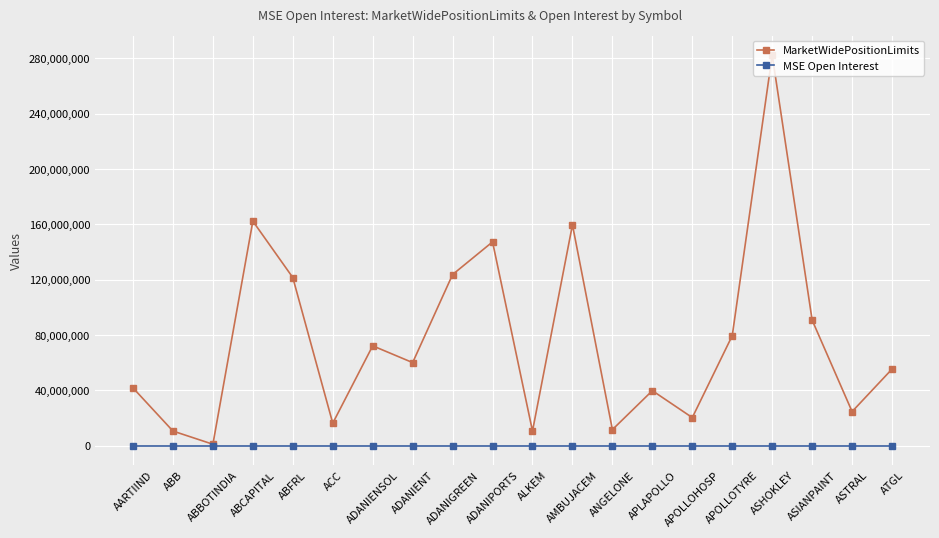

The MSE Open Interest series shows 0 at ATGL. True or false?

True